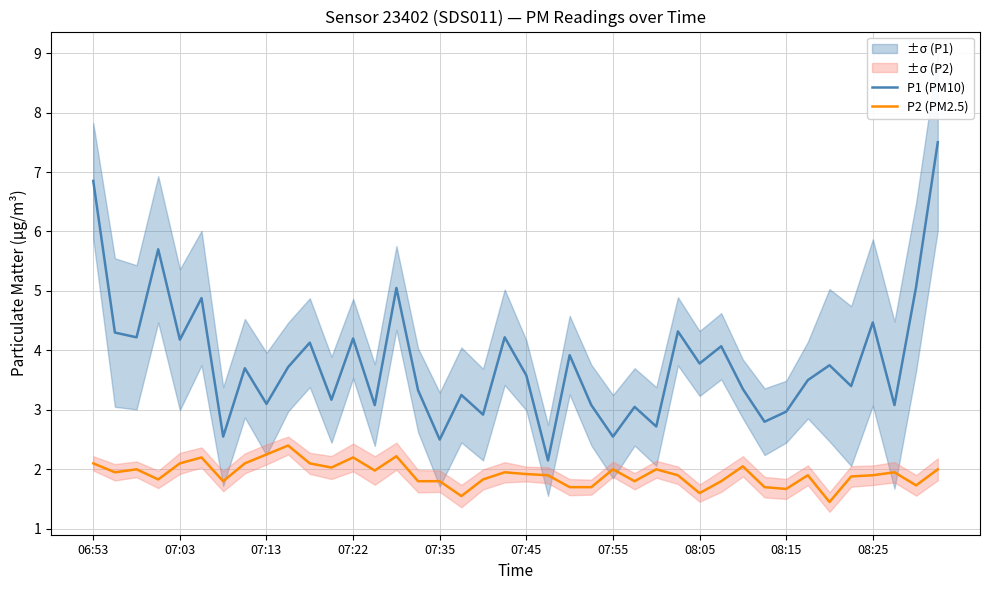

Reading right to left, extract all data points from this chart.

P1 (PM10): 7.5	5.1	3.1	4.5	3.4	3.8	3.5	3.0	2.8	3.4	4.1	3.8	4.3	2.7	3.0	2.5	3.1	3.9	2.1	3.6	4.2	2.9	3.2	2.5	3.3	5.0	3.1	4.2	3.2	4.1	3.7	3.1	3.7	2.5	4.9	4.2	5.7	4.2	4.3	6.8
P2 (PM2.5): 2.0	1.7	1.9	1.9	1.9	1.4	1.9	1.7	1.7	2.0	1.8	1.6	1.9	2.0	1.8	2.0	1.7	1.7	1.9	1.9	1.9	1.8	1.6	1.8	1.8	2.2	2.0	2.2	2.0	2.1	2.4	2.2	2.1	1.8	2.2	2.1	1.8	2.0	1.9	2.1